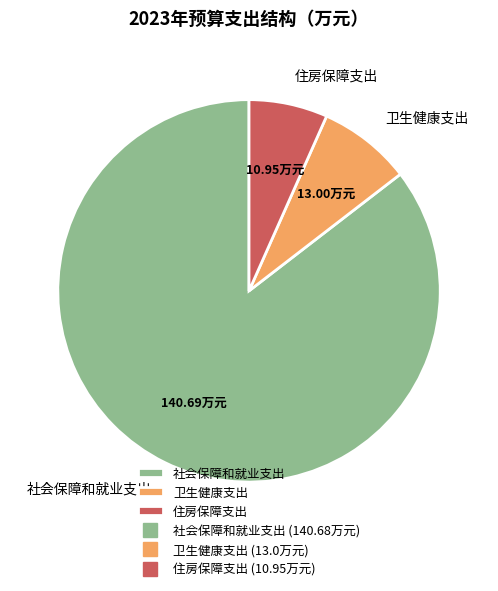

Rank the categories by value from lowest to highest.

住房保障支出, 卫生健康支出, 社会保障和就业支出